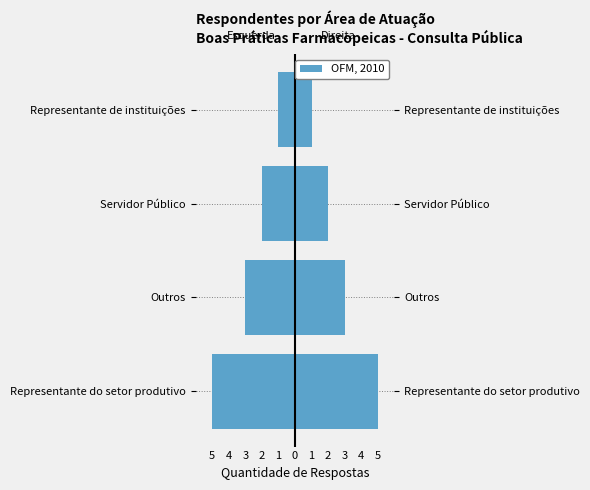

Reading right to left, transcribe all the data shown in this chart.

Esq (Total): -1	-2	-3	-5
Dir (Total): 1	2	3	5